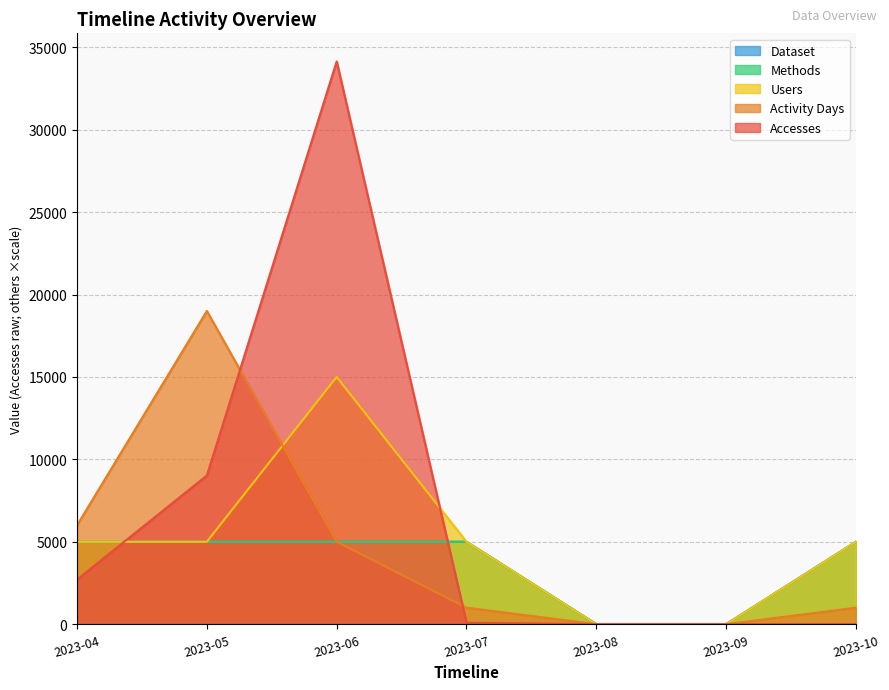

True or false: Users and Methods cross at least once.

False